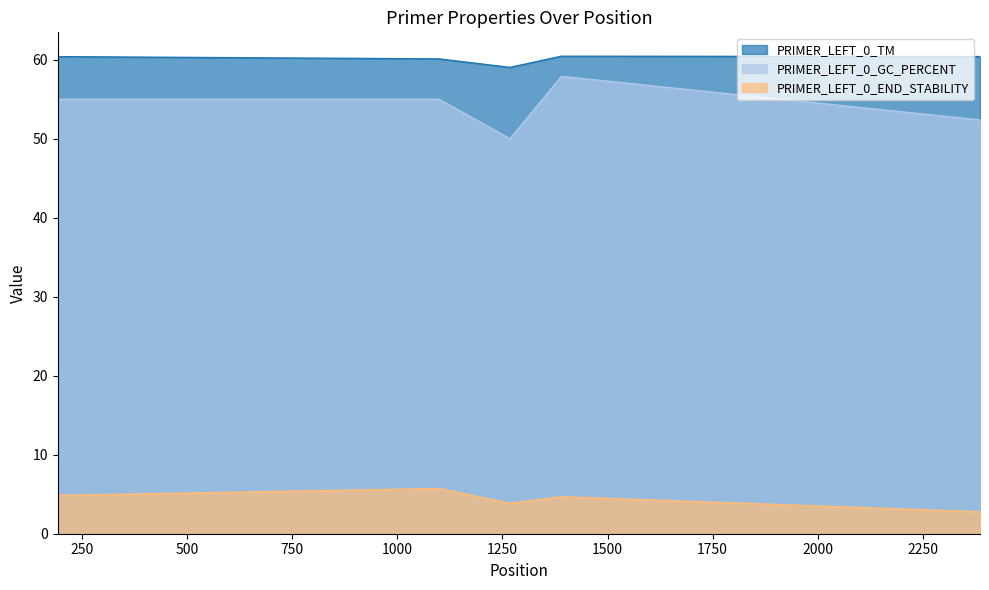

Count the number of categories in the chart.

5